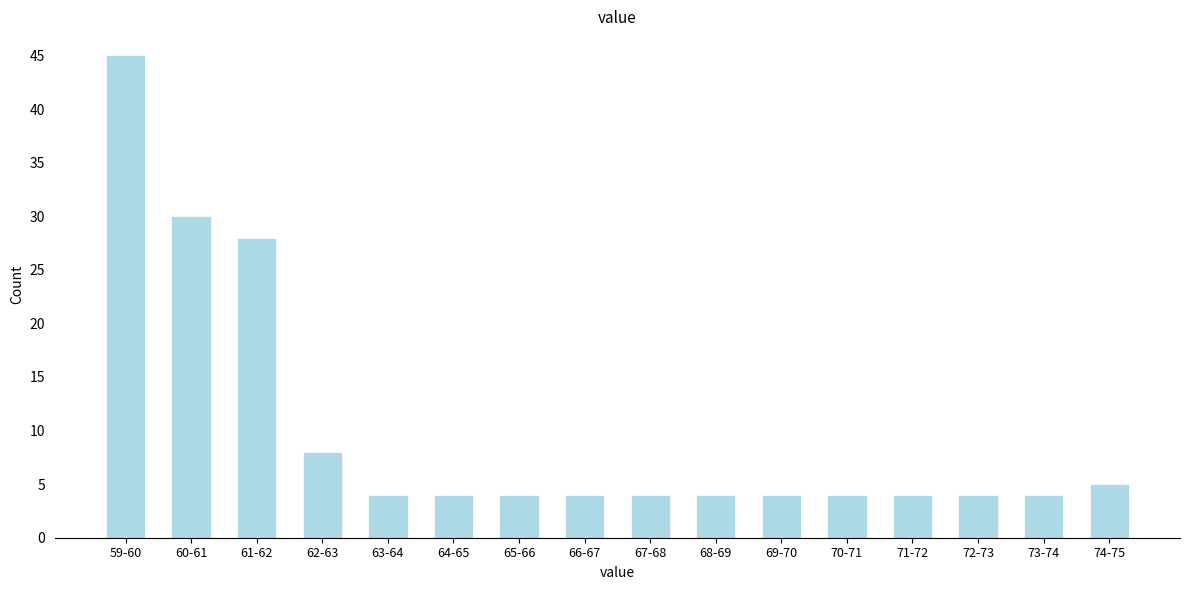

Reading right to left, list all the values displayed in this chart.

5	4	4	4	4	4	4	4	4	4	4	4	8	28	30	45